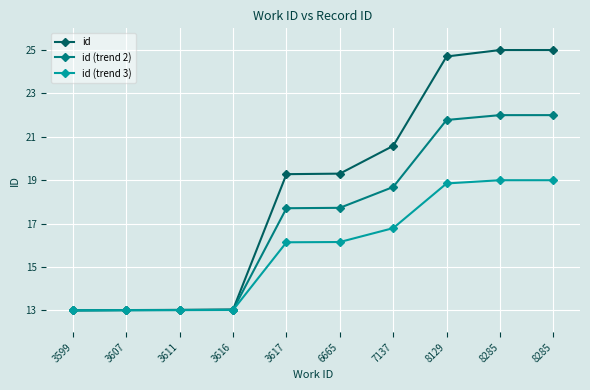

Between 3616 and 8129, which series saw the biggest shift?

id